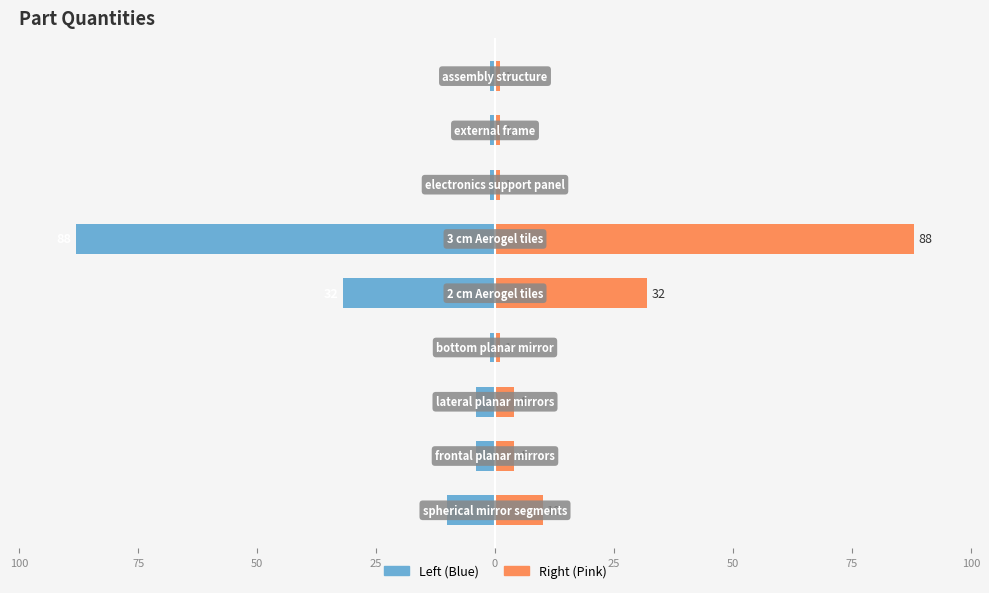

At how many categories does at least one series exceed 9?

3